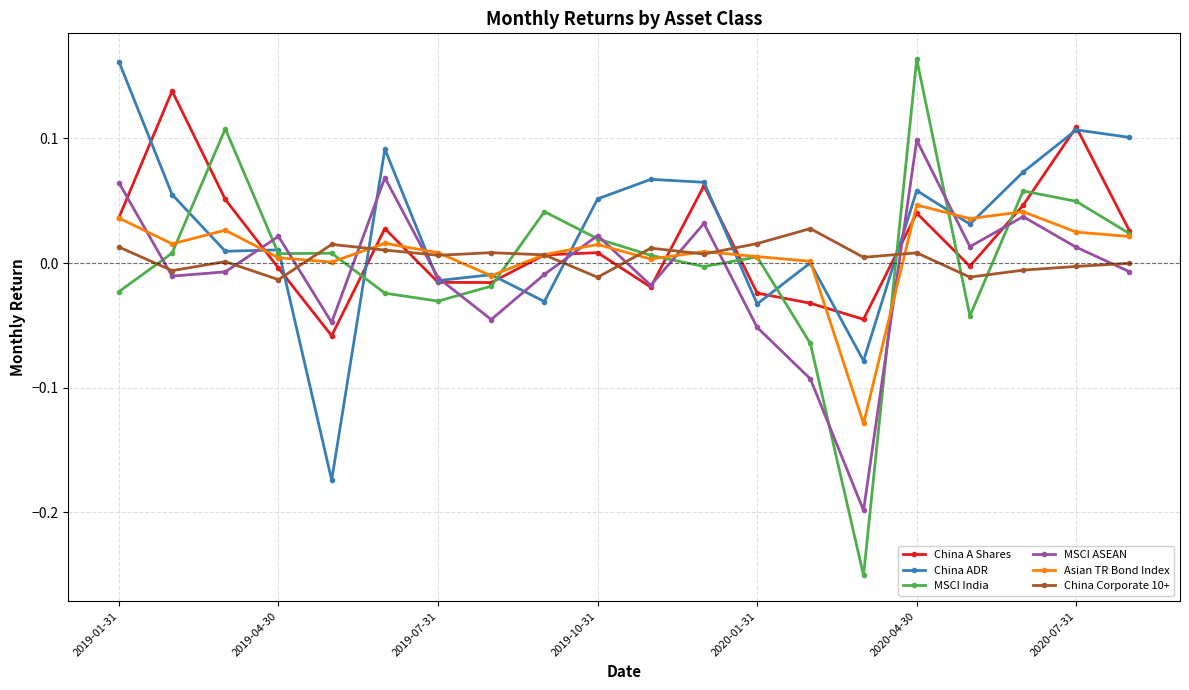

How many interior local valleys does the MSCI ASEAN series have?

6